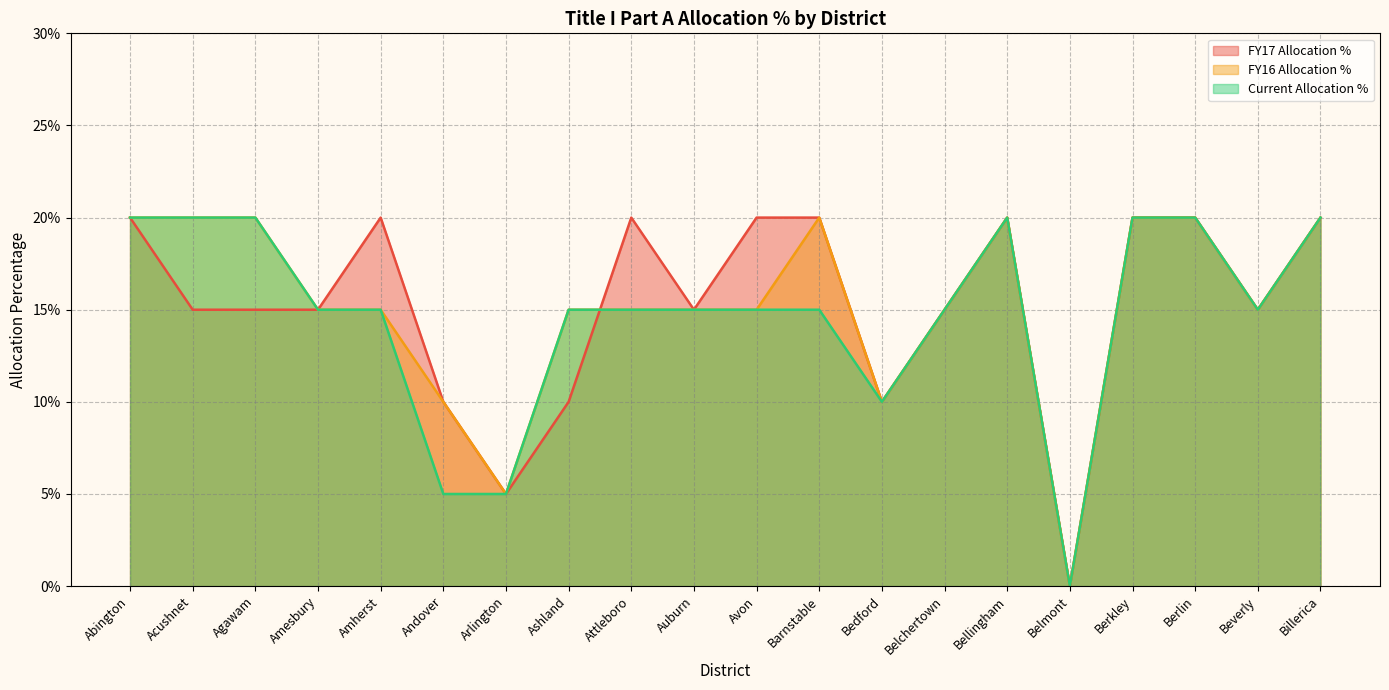

Which series has the largest total across all categories?

FY17 Allocation %